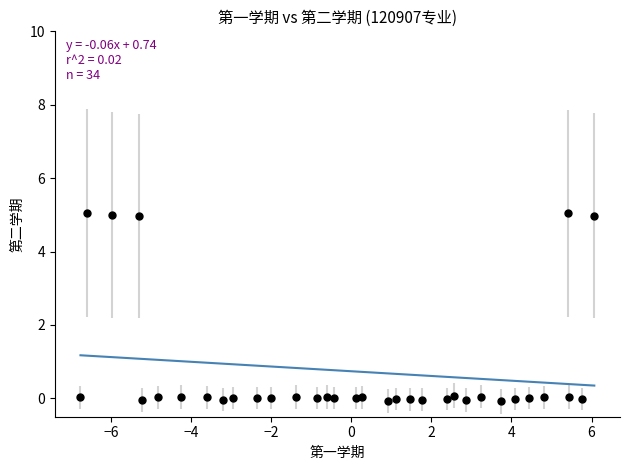

What is the range of X values (max minus min)?

12.8